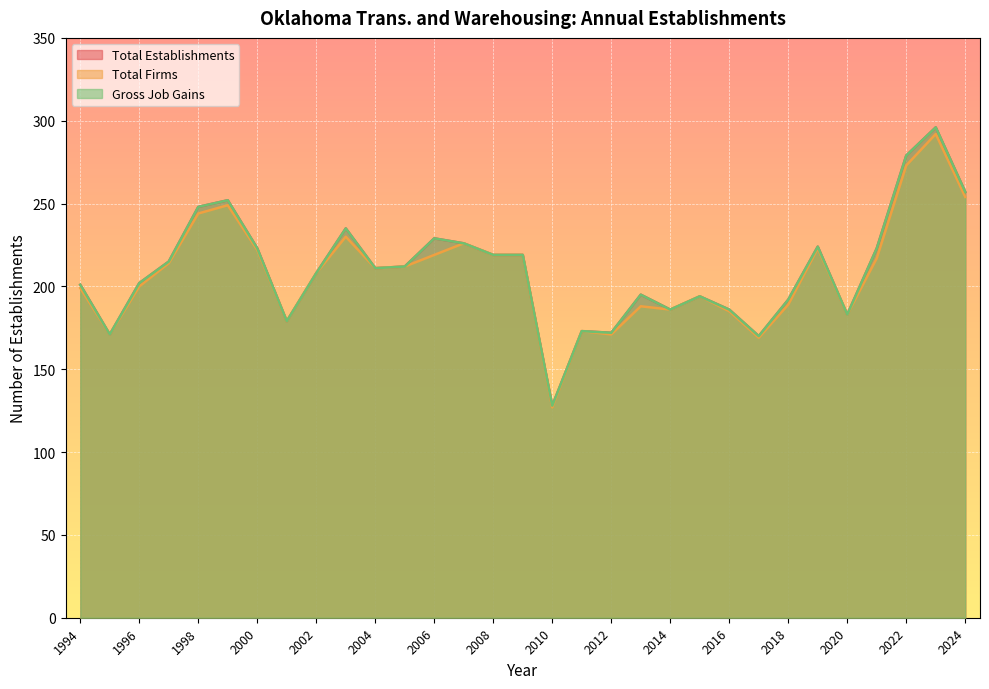

Is it true that Gross Job Gains equals 248 at 1998?

True